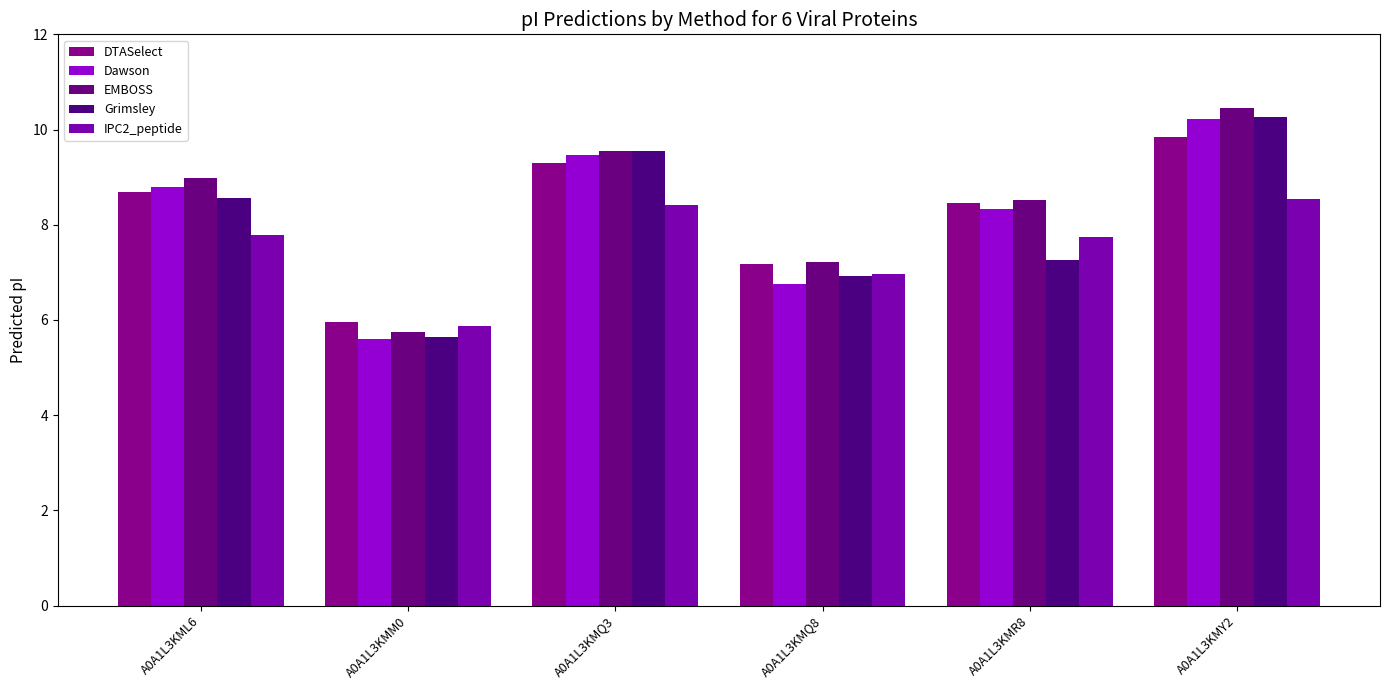

At which label does IPC2_peptide reach its minimum?

A0A1L3KMM0